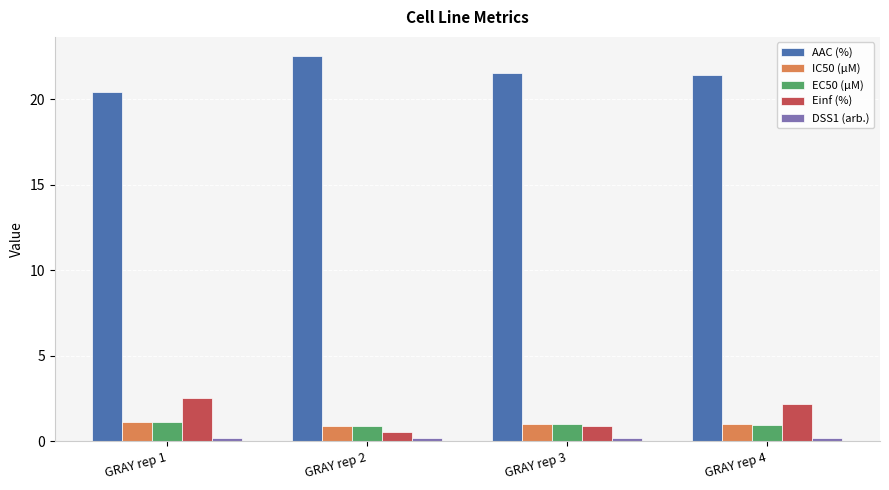

Where does the AAC (%) series first go above 21?

GRAY rep 2